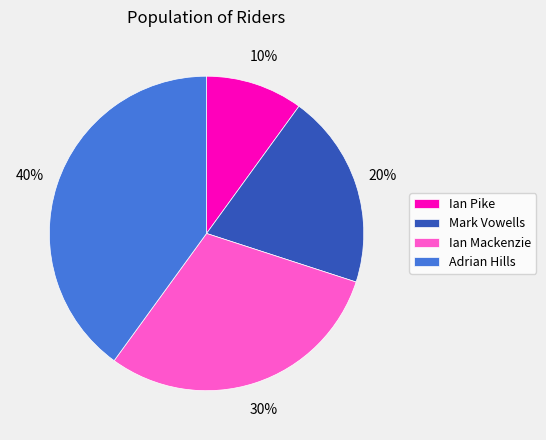

The Ian Pike slice represents 1% of the pie. True or false?

False